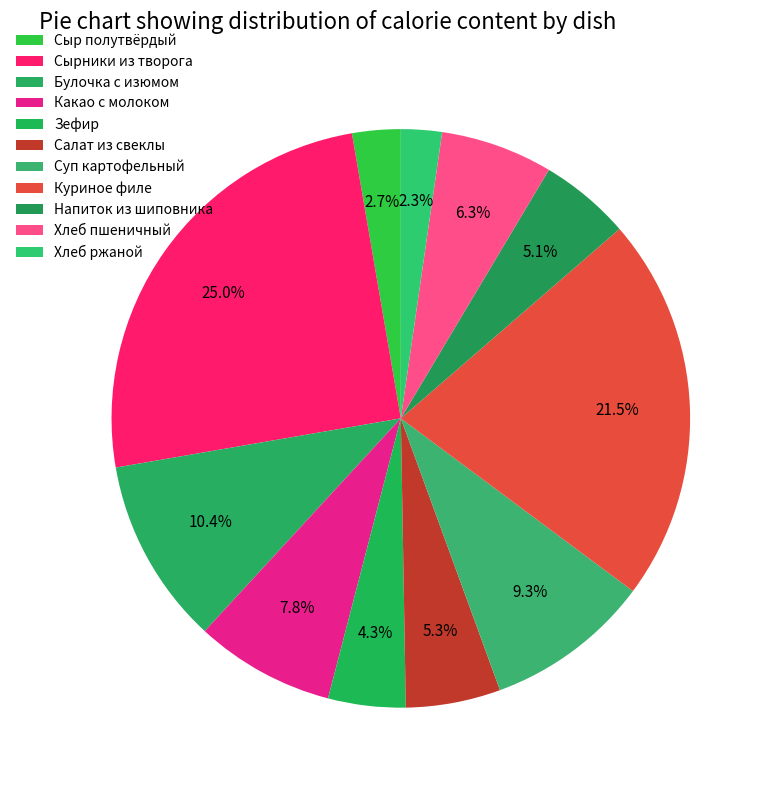

Does Хлеб ржаной represent more than half of the total?

No